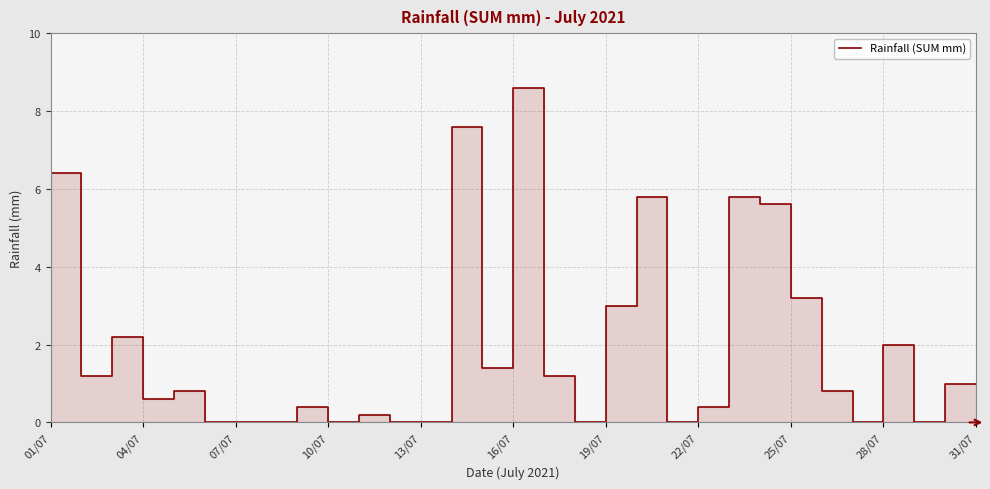

Where is the first local minimum?

04/07